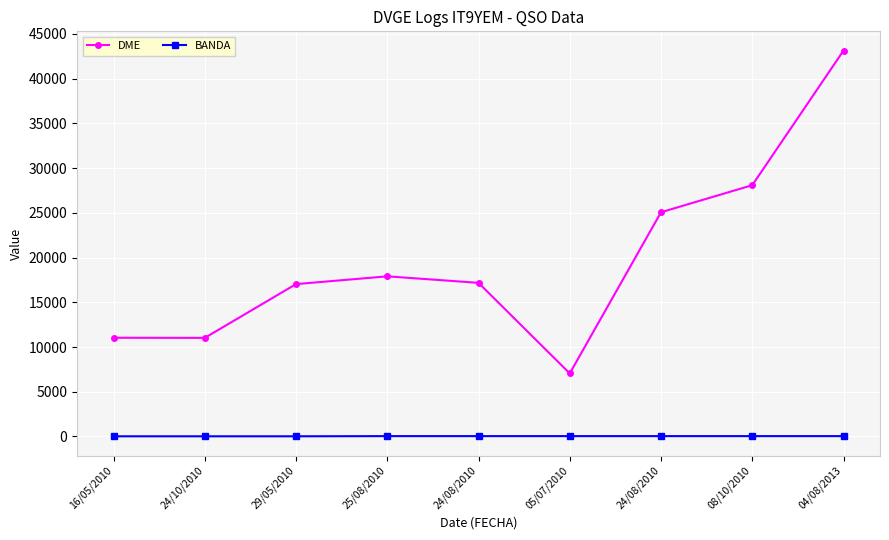

What is the highest value of the BANDA series?

40